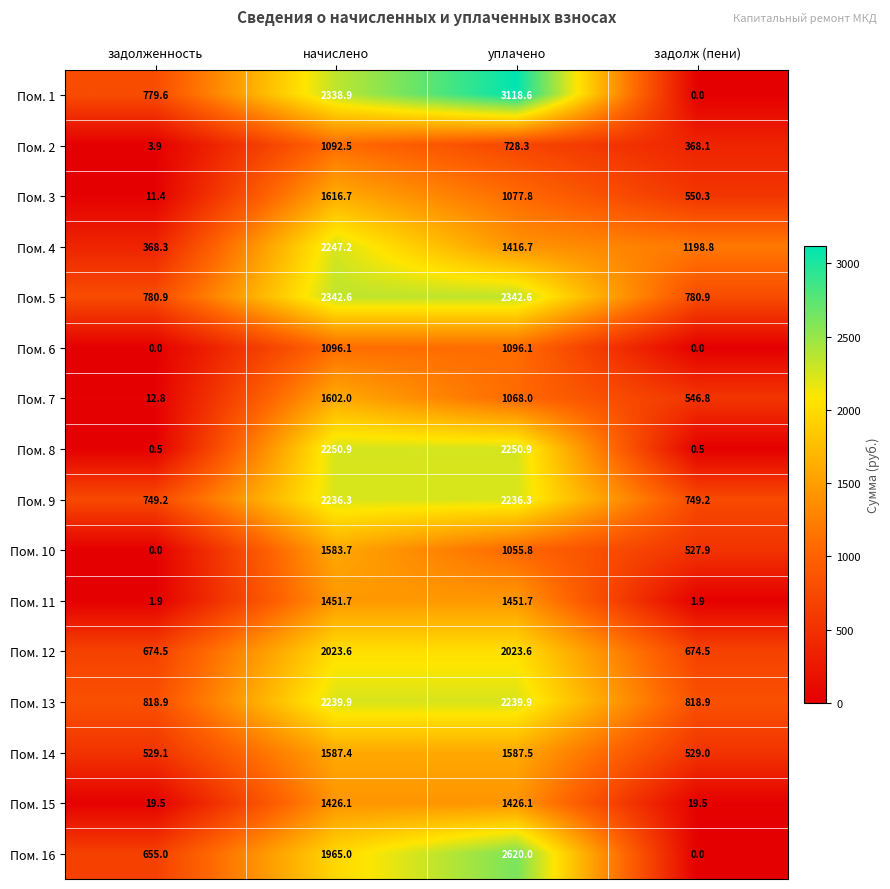

List the labels in order of Пом. 4 value, largest first.

начислено, уплачено, задолж (пени), задолженность